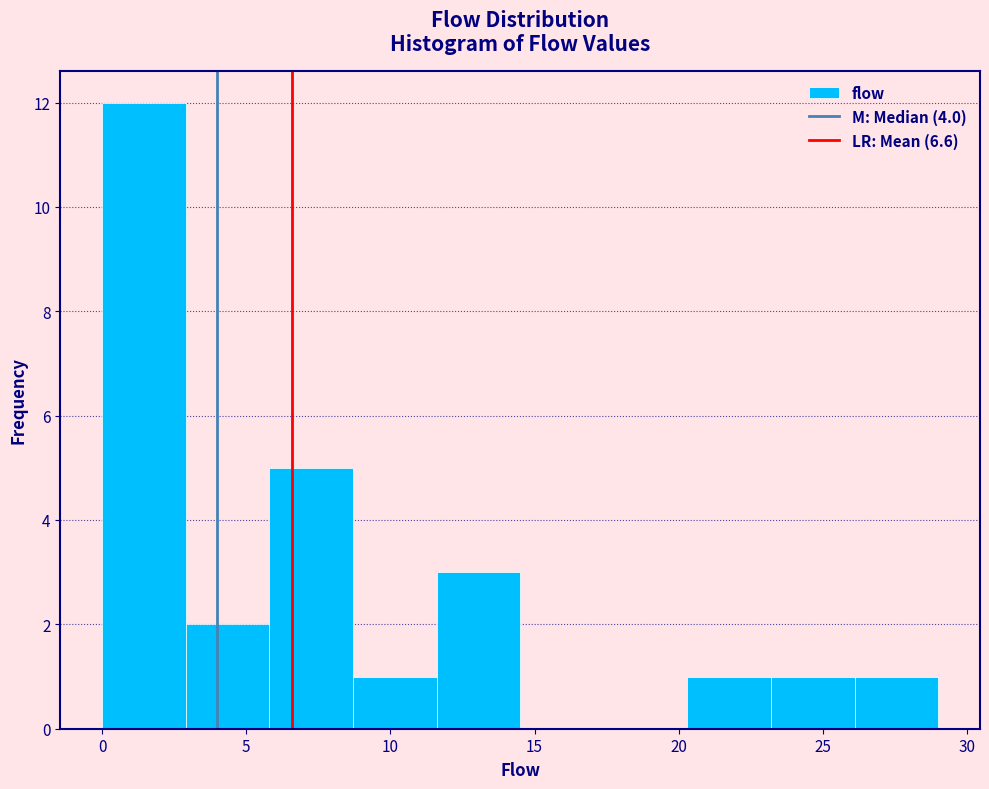

Over which range of the x-axis is the bar tallest?

0.0 to 2.9